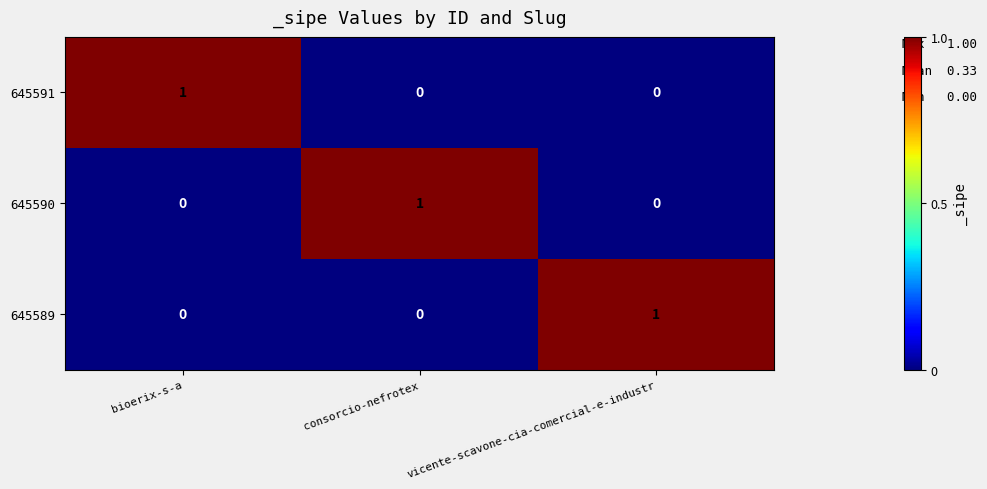

Count the 645591 values in the range 0 to 1.

3